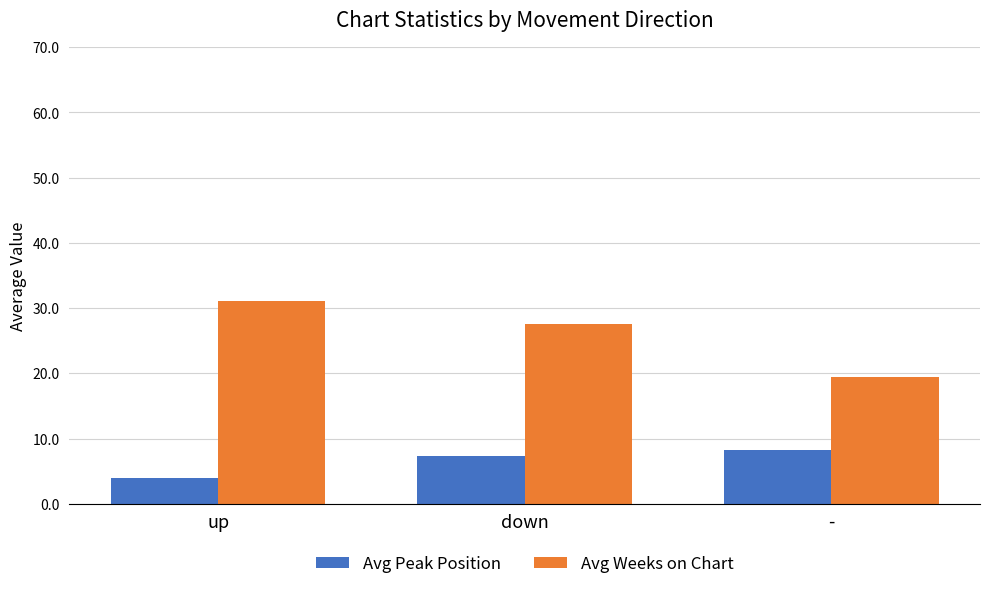

What is the label of the 1st bar from the left?

up